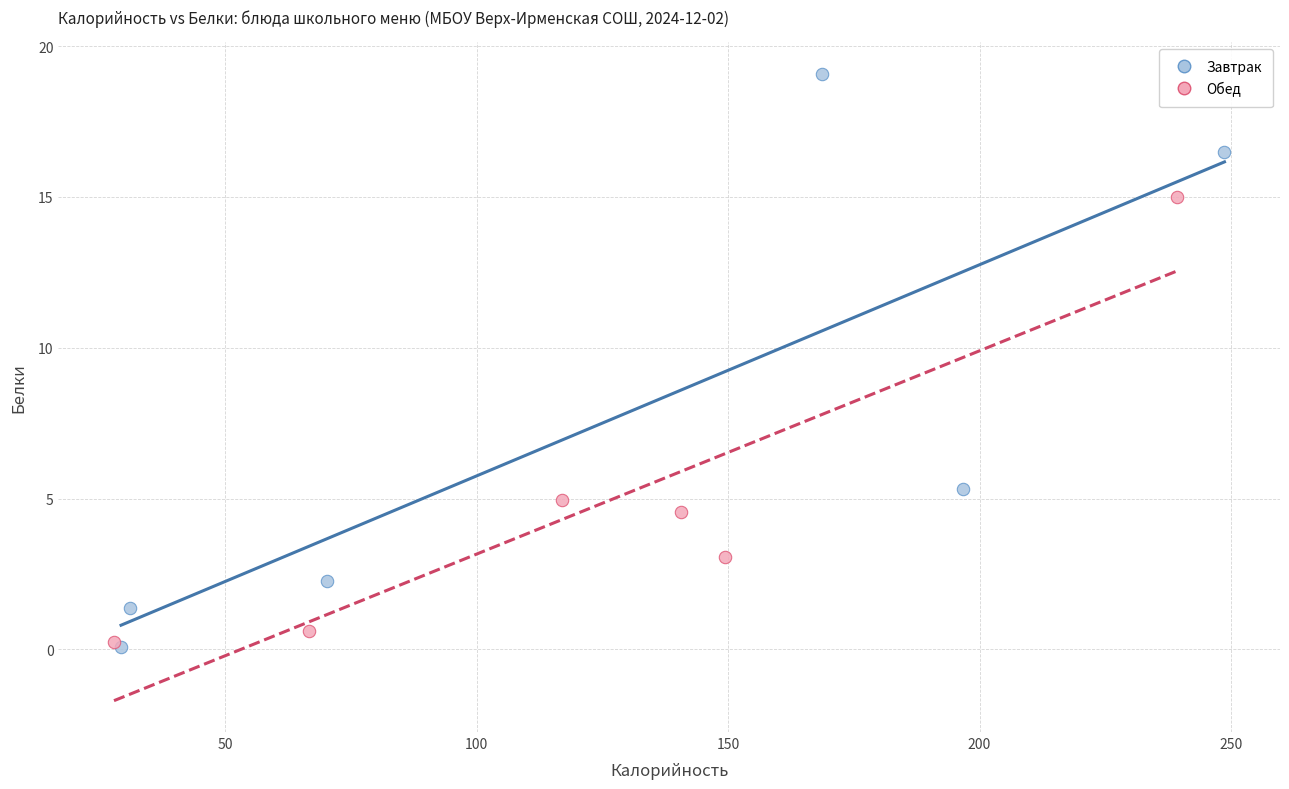

Which series has the widest spread of Y values?

Завтрак